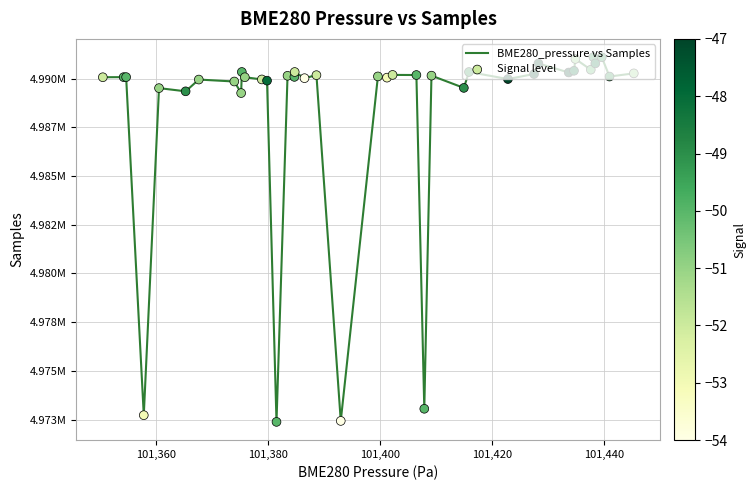

Does the chart have visible grid lines?

Yes